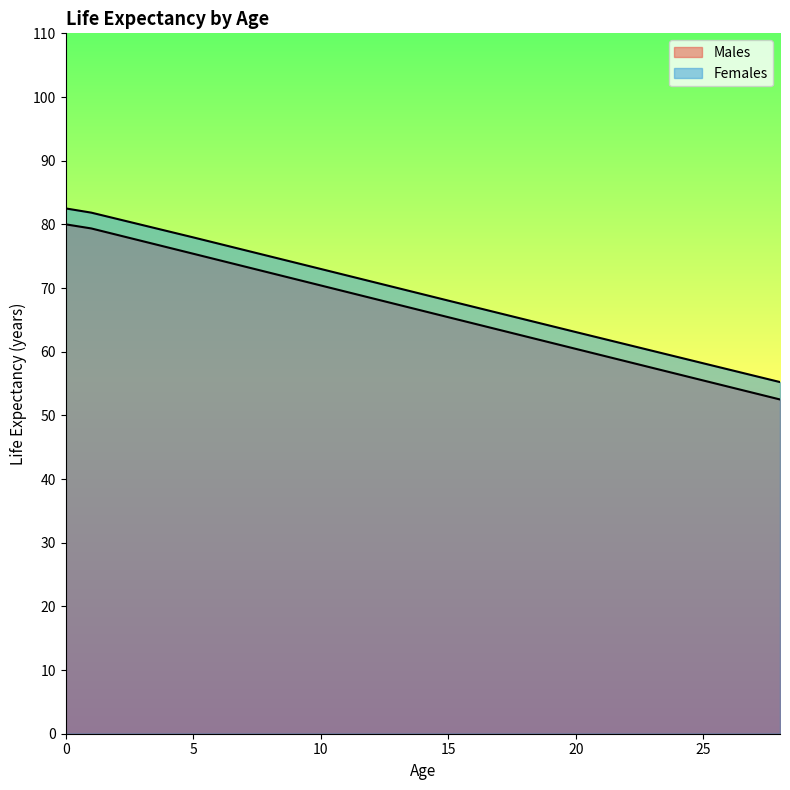

What is the sum of all Males values?

1925.8